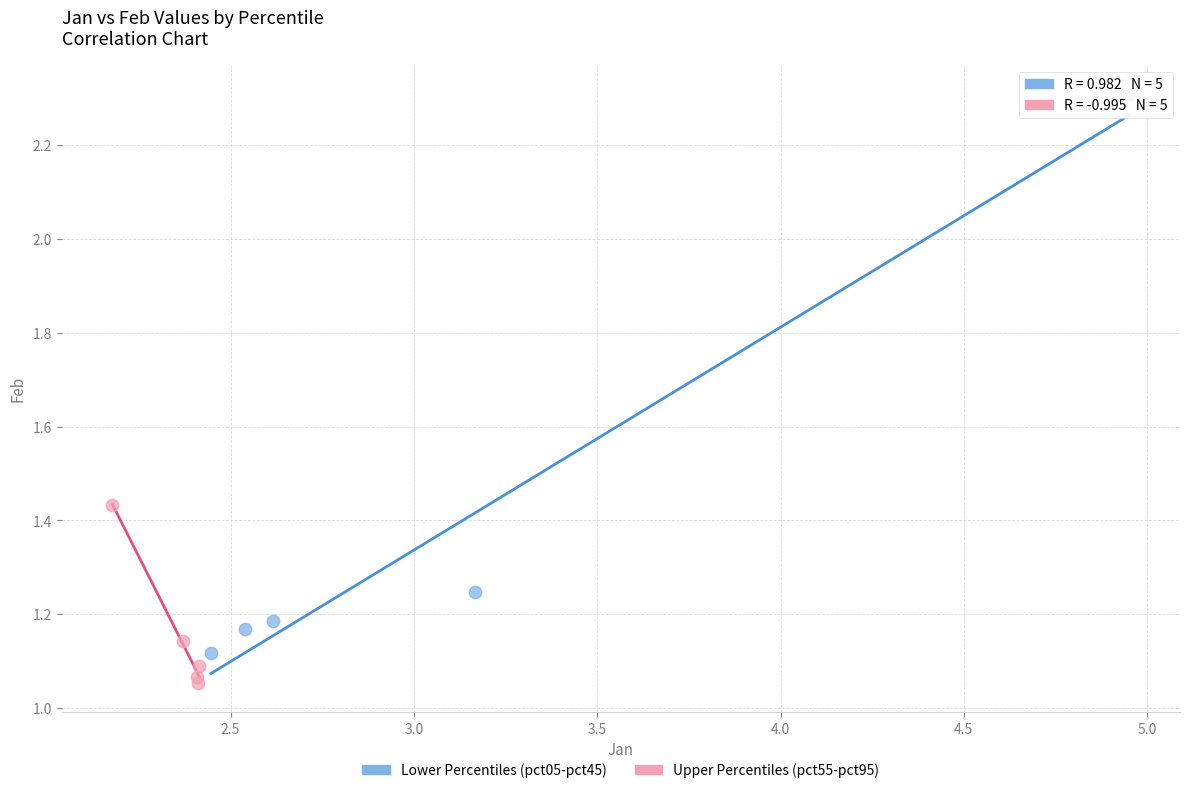

Which series reaches the maximum Y coordinate?

Lower Percentiles (pct05-pct45)